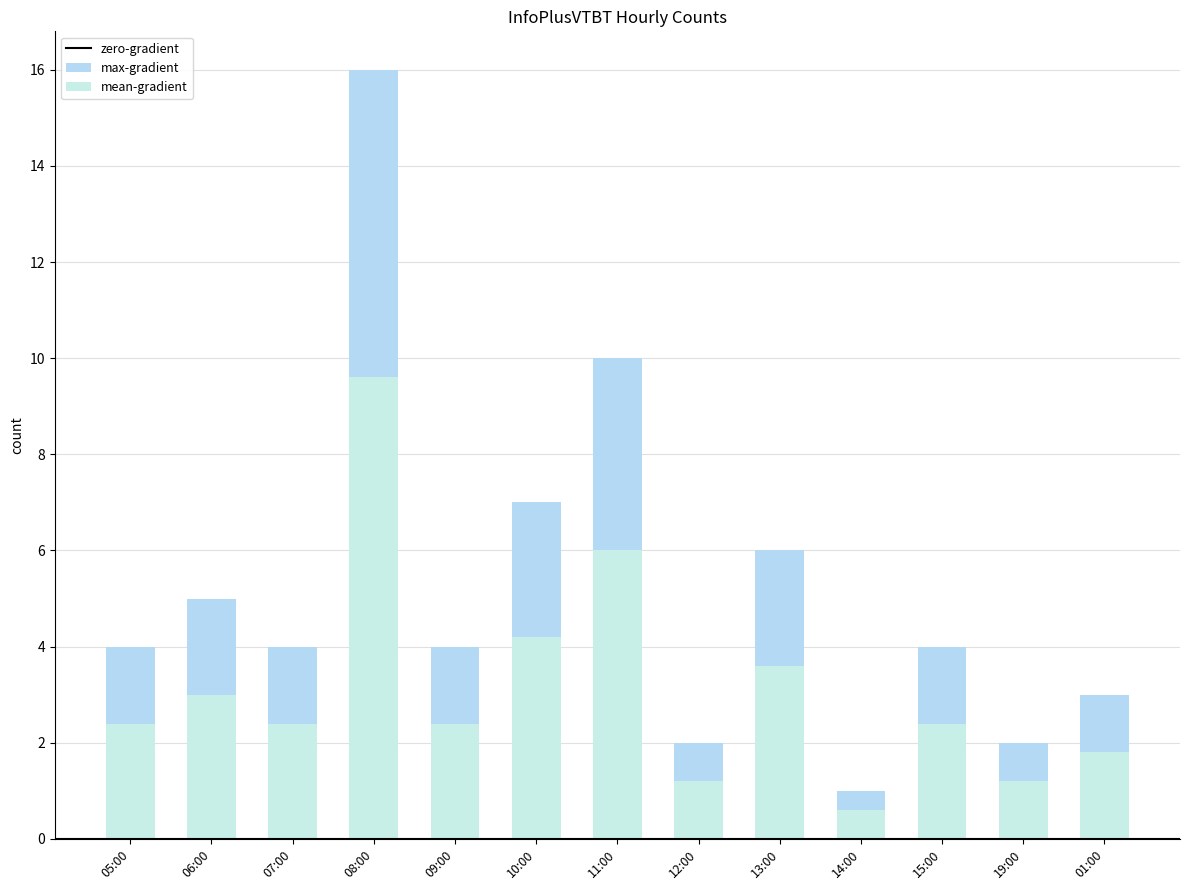

List the labels in order of value, largest first.

08:00, 11:00, 10:00, 13:00, 06:00, 05:00, 07:00, 09:00, 15:00, 01:00, 12:00, 19:00, 14:00